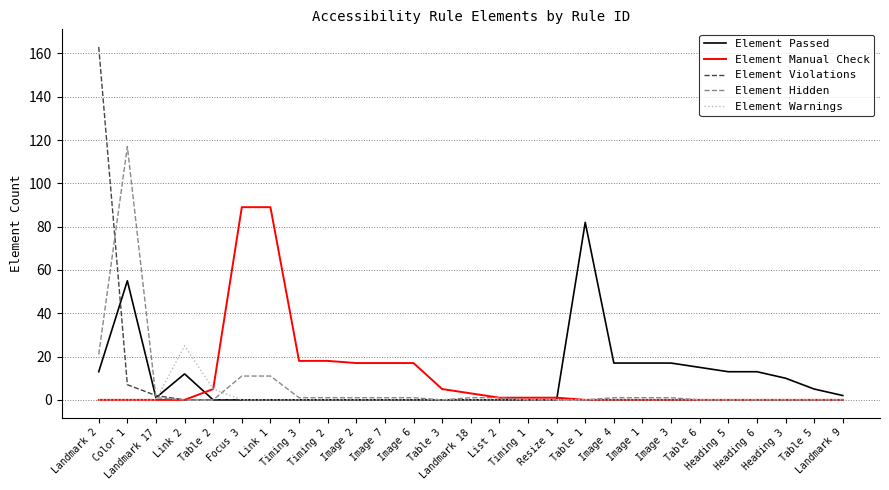

What is the maximum value shown in the chart?

163